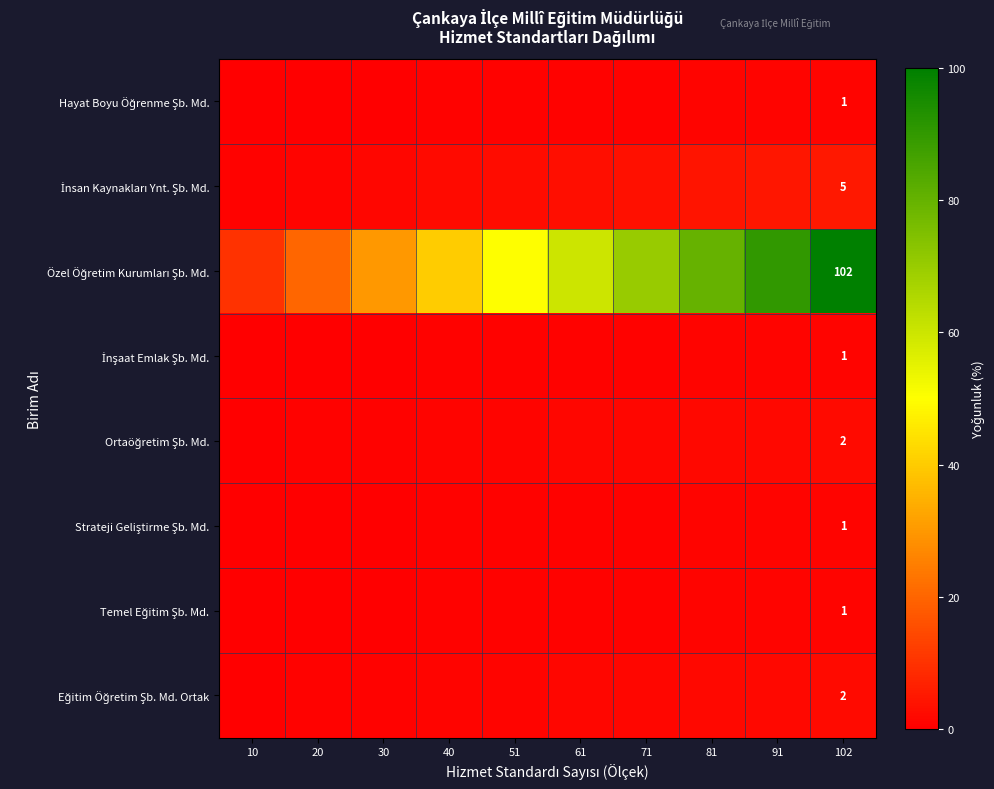

Which has a higher value, 71 or 10?

71